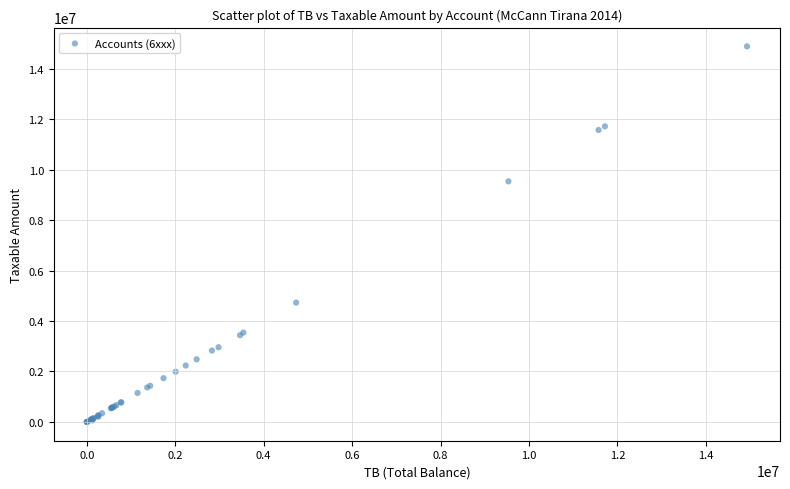

What Y value in the scatter plot is closest to 7443929?

9536057.6